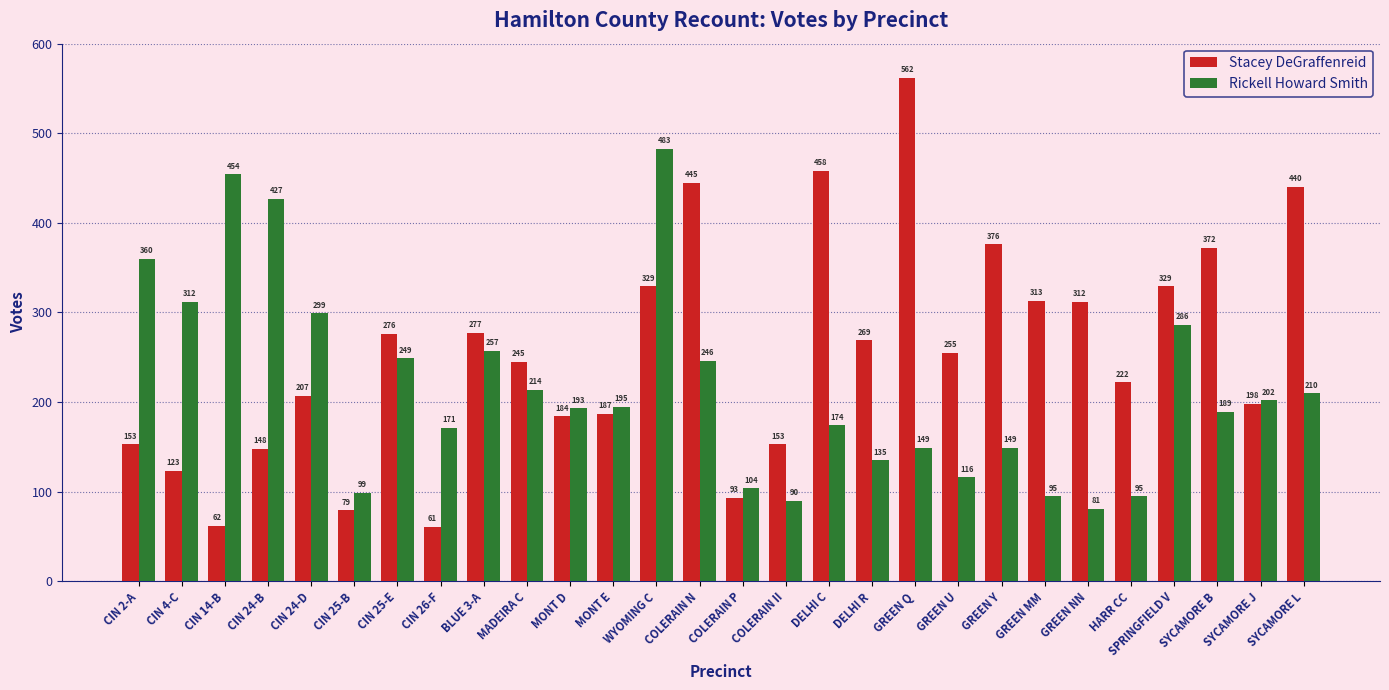

What is the difference between the maximum and minimum values in the Stacey DeGraffenreid series?

501